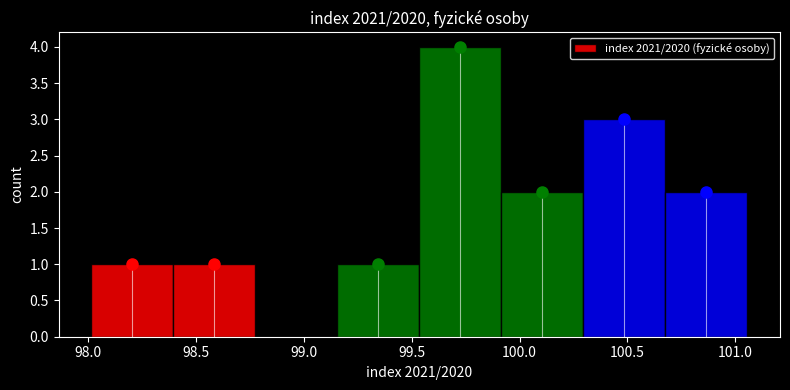

Reading left to right, transcribe this chart: for each bar, give the range it covers on the x-axis and its height. Neither the bar edges nor the heights are printed on the chart, so give them approximately, as read against the axes.

98.00 to 98.40: 1
98.40 to 98.80: 1
98.80 to 99.15: 0
99.15 to 99.55: 1
99.55 to 99.90: 4
99.90 to 100.30: 2
100.30 to 100.70: 3
100.70 to 101.05: 2